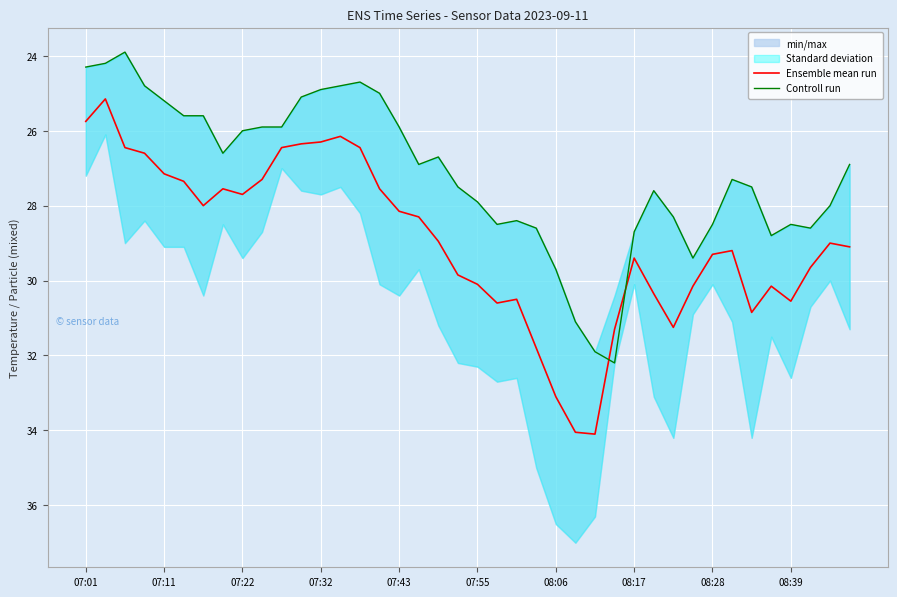

Is it true that Ensemble mean run equals 26.4 at 10?

True